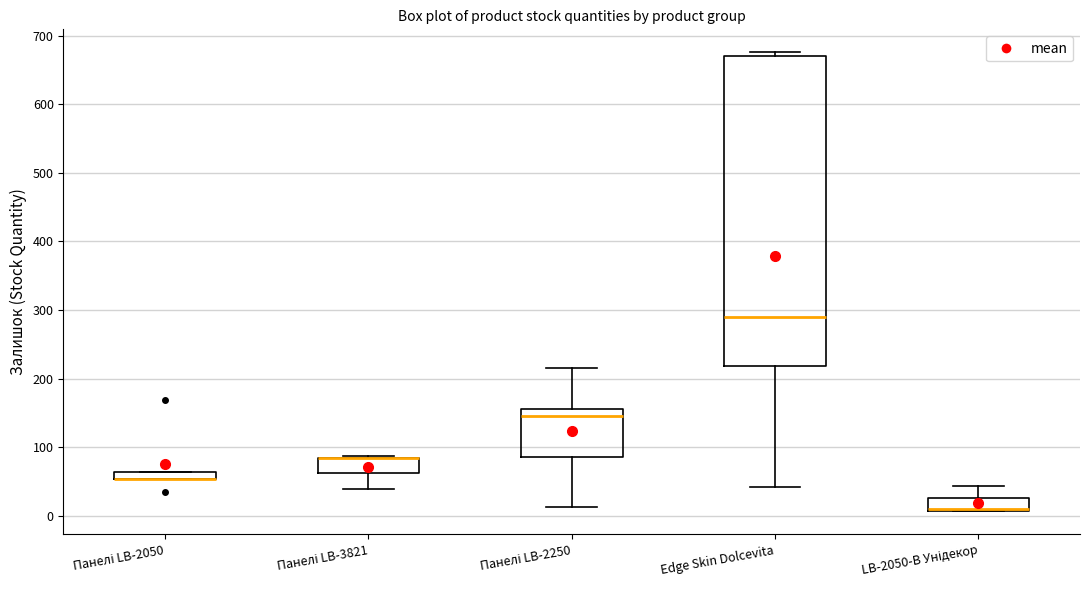

Where does the median line of the box for Edge Skin Dolcevita sit on the y-axis? The values are not printed on the chart, so give them approximately, as read against the axis.

290